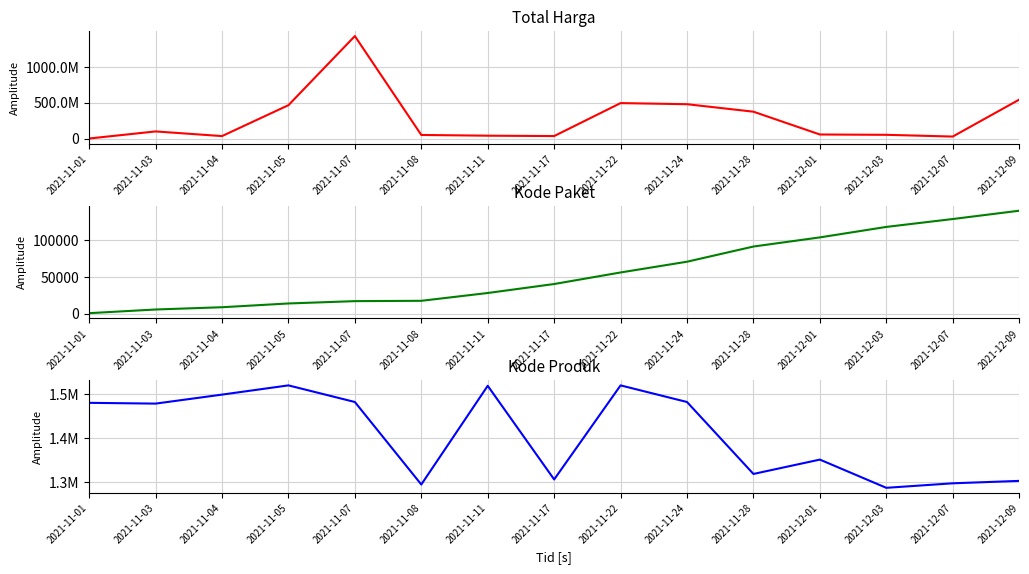

What is the approximate value of Kode Produk at 2021-11-08, to the nearest 100?

1294400